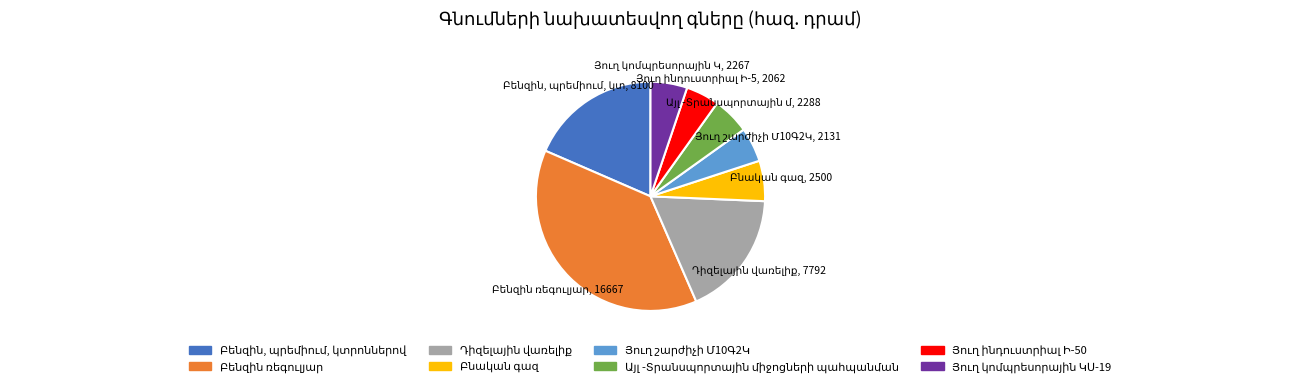

Is there a majority slice in this chart?

No